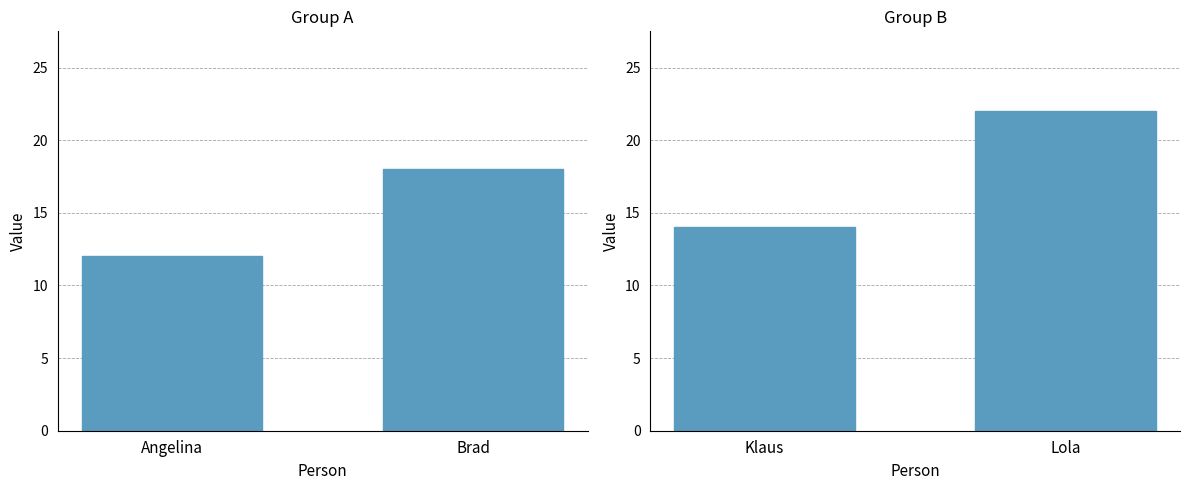

Are the bars horizontal?

No